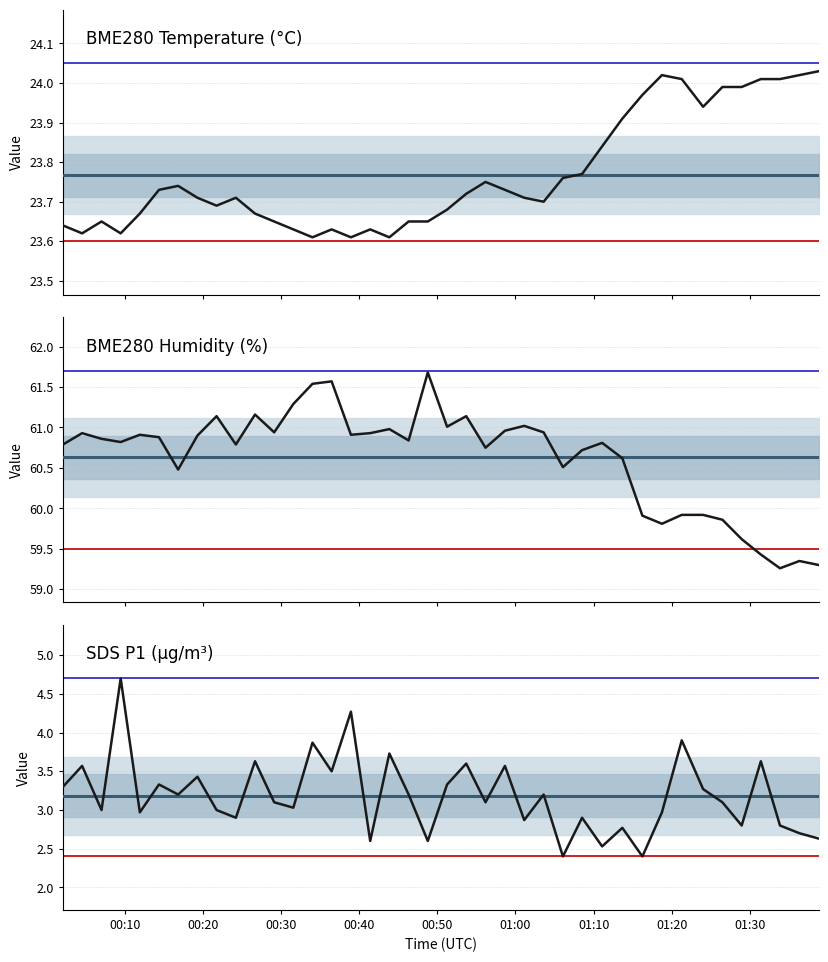

Which category has the lowest value across all series?

2023/07/24 01:06:04